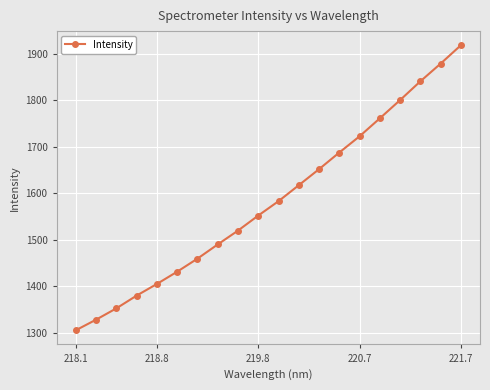

What is the value of the 19th point from the left?

1879.0